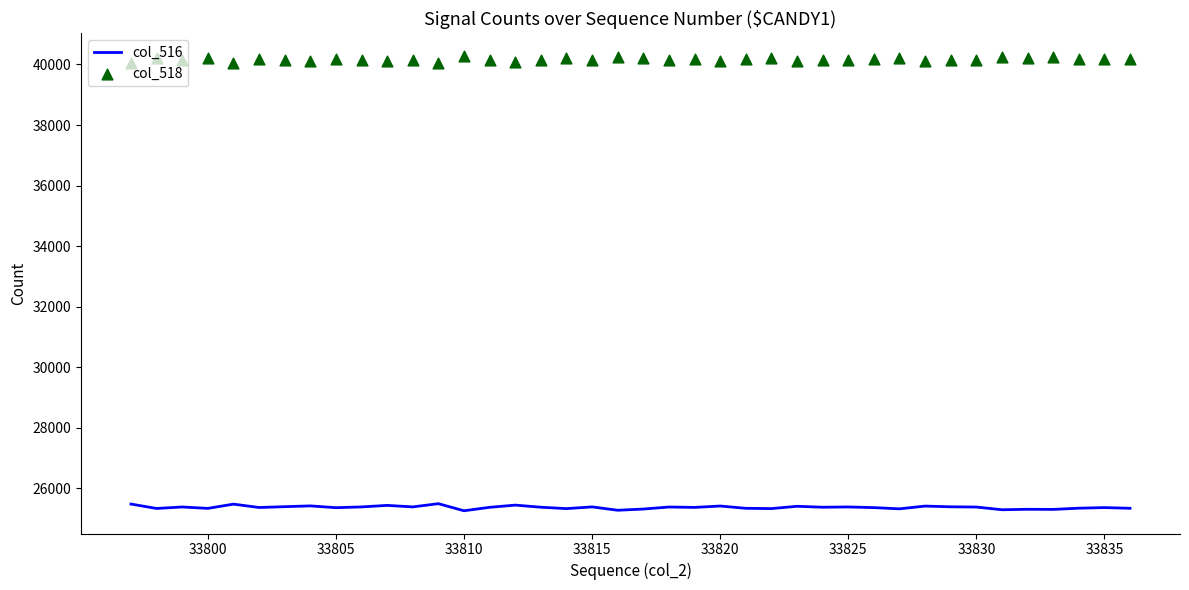

Which series has the largest total across all categories?

col_518